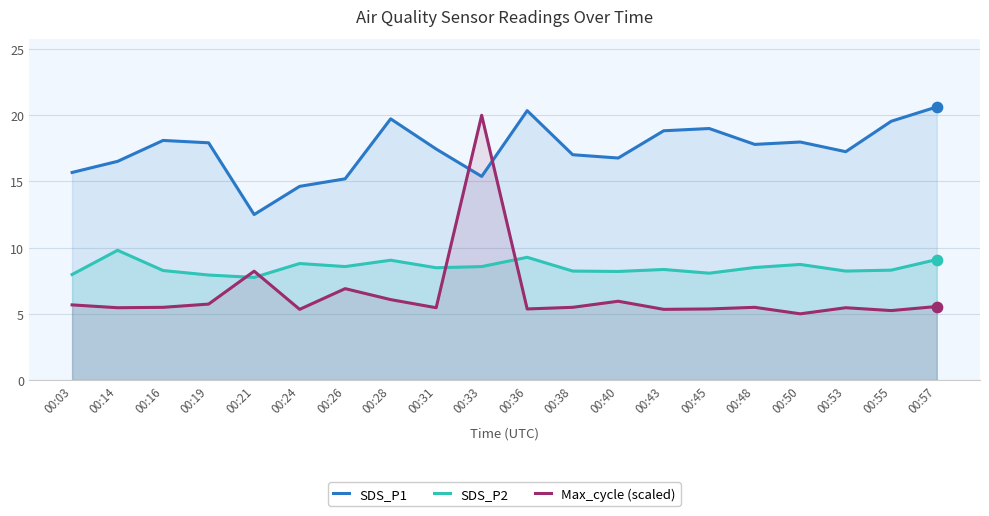

Is the value of SDS_P2 at 00:03 greater than the value of Max_cycle (scaled) at 00:36?

Yes